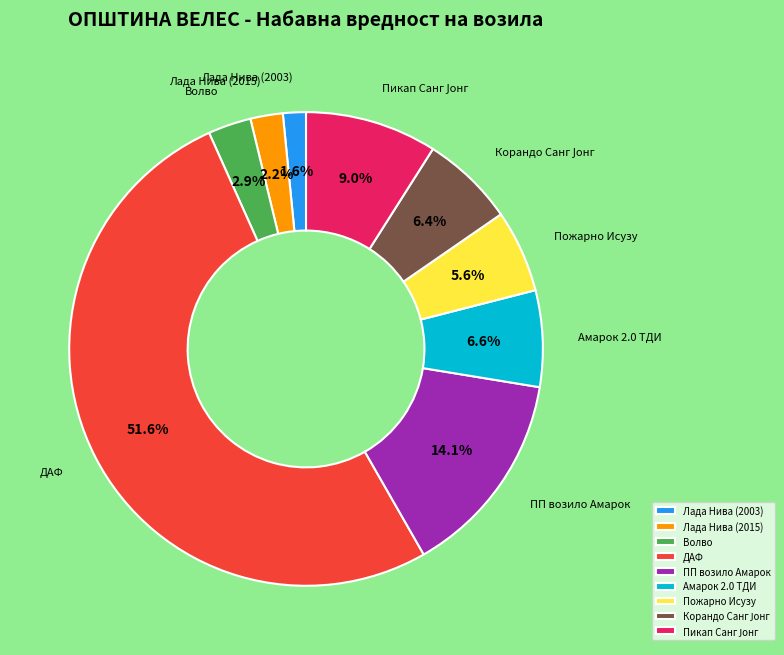

Is there a majority slice in this chart?

Yes